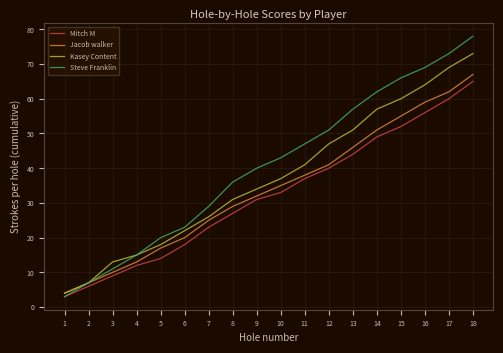

At 5, list the series in order from largest to smallest.

Steve Franklin, Kasey Content, Jacob walker, Mitch M